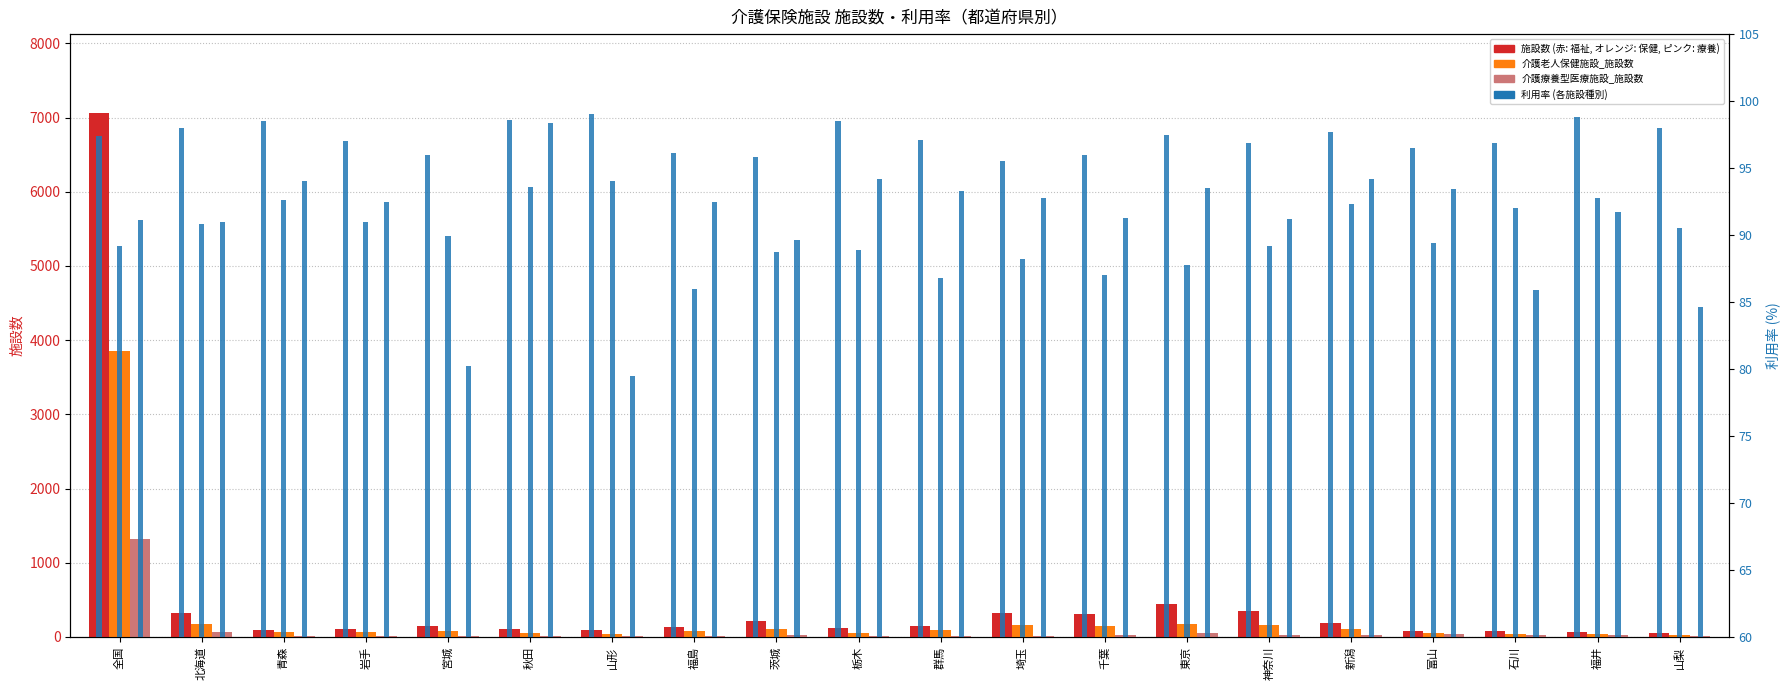

List the series in order of their peak value, highest first.

介護老人福祉施設_施設数, 介護老人保健施設_施設数, 介護療養型医療施設_施設数, 介護老人福祉施設_利用率, 介護療養型医療施設_利用率, 介護老人保健施設_利用率